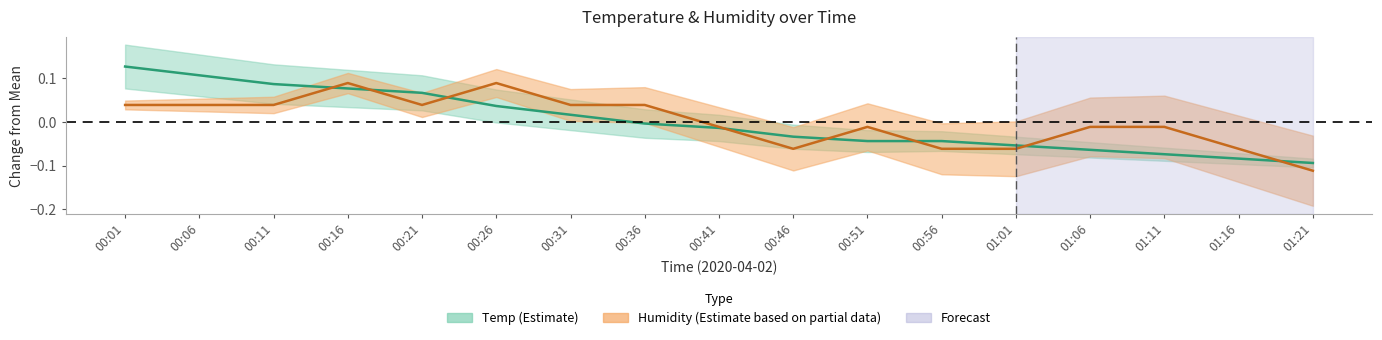

The value of Humidity at 01:01 is -0.1. True or false?

True